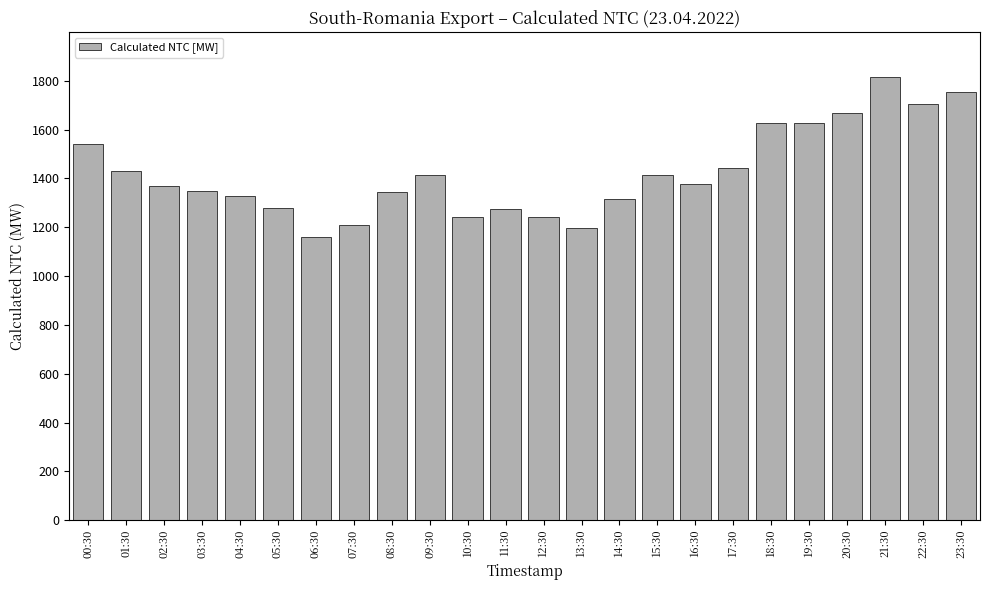

What value does the data have at 11:30?

1277